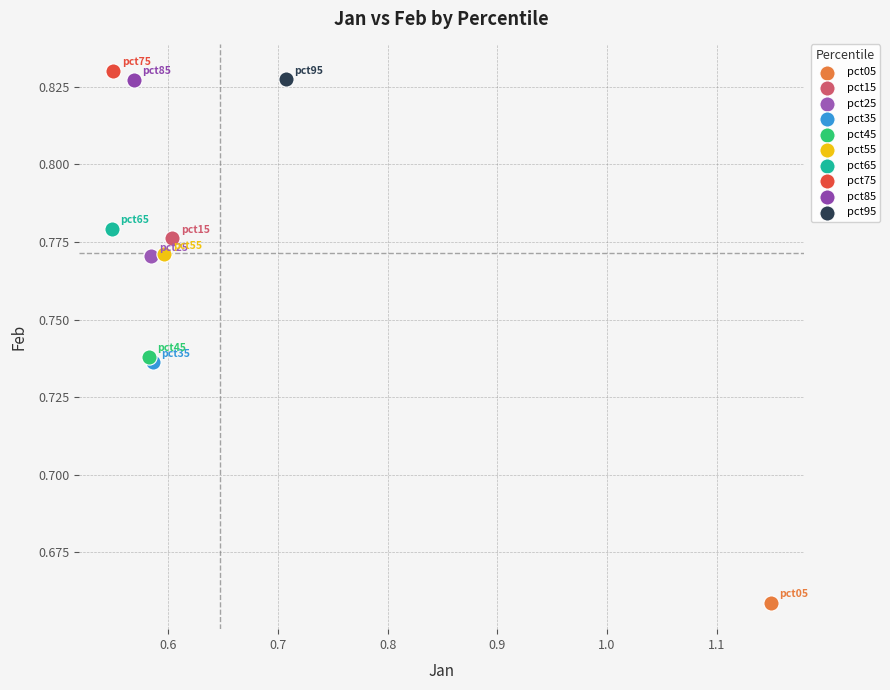

What are all the series names shown in the legend?

pct05, pct15, pct25, pct35, pct45, pct55, pct65, pct75, pct85, pct95